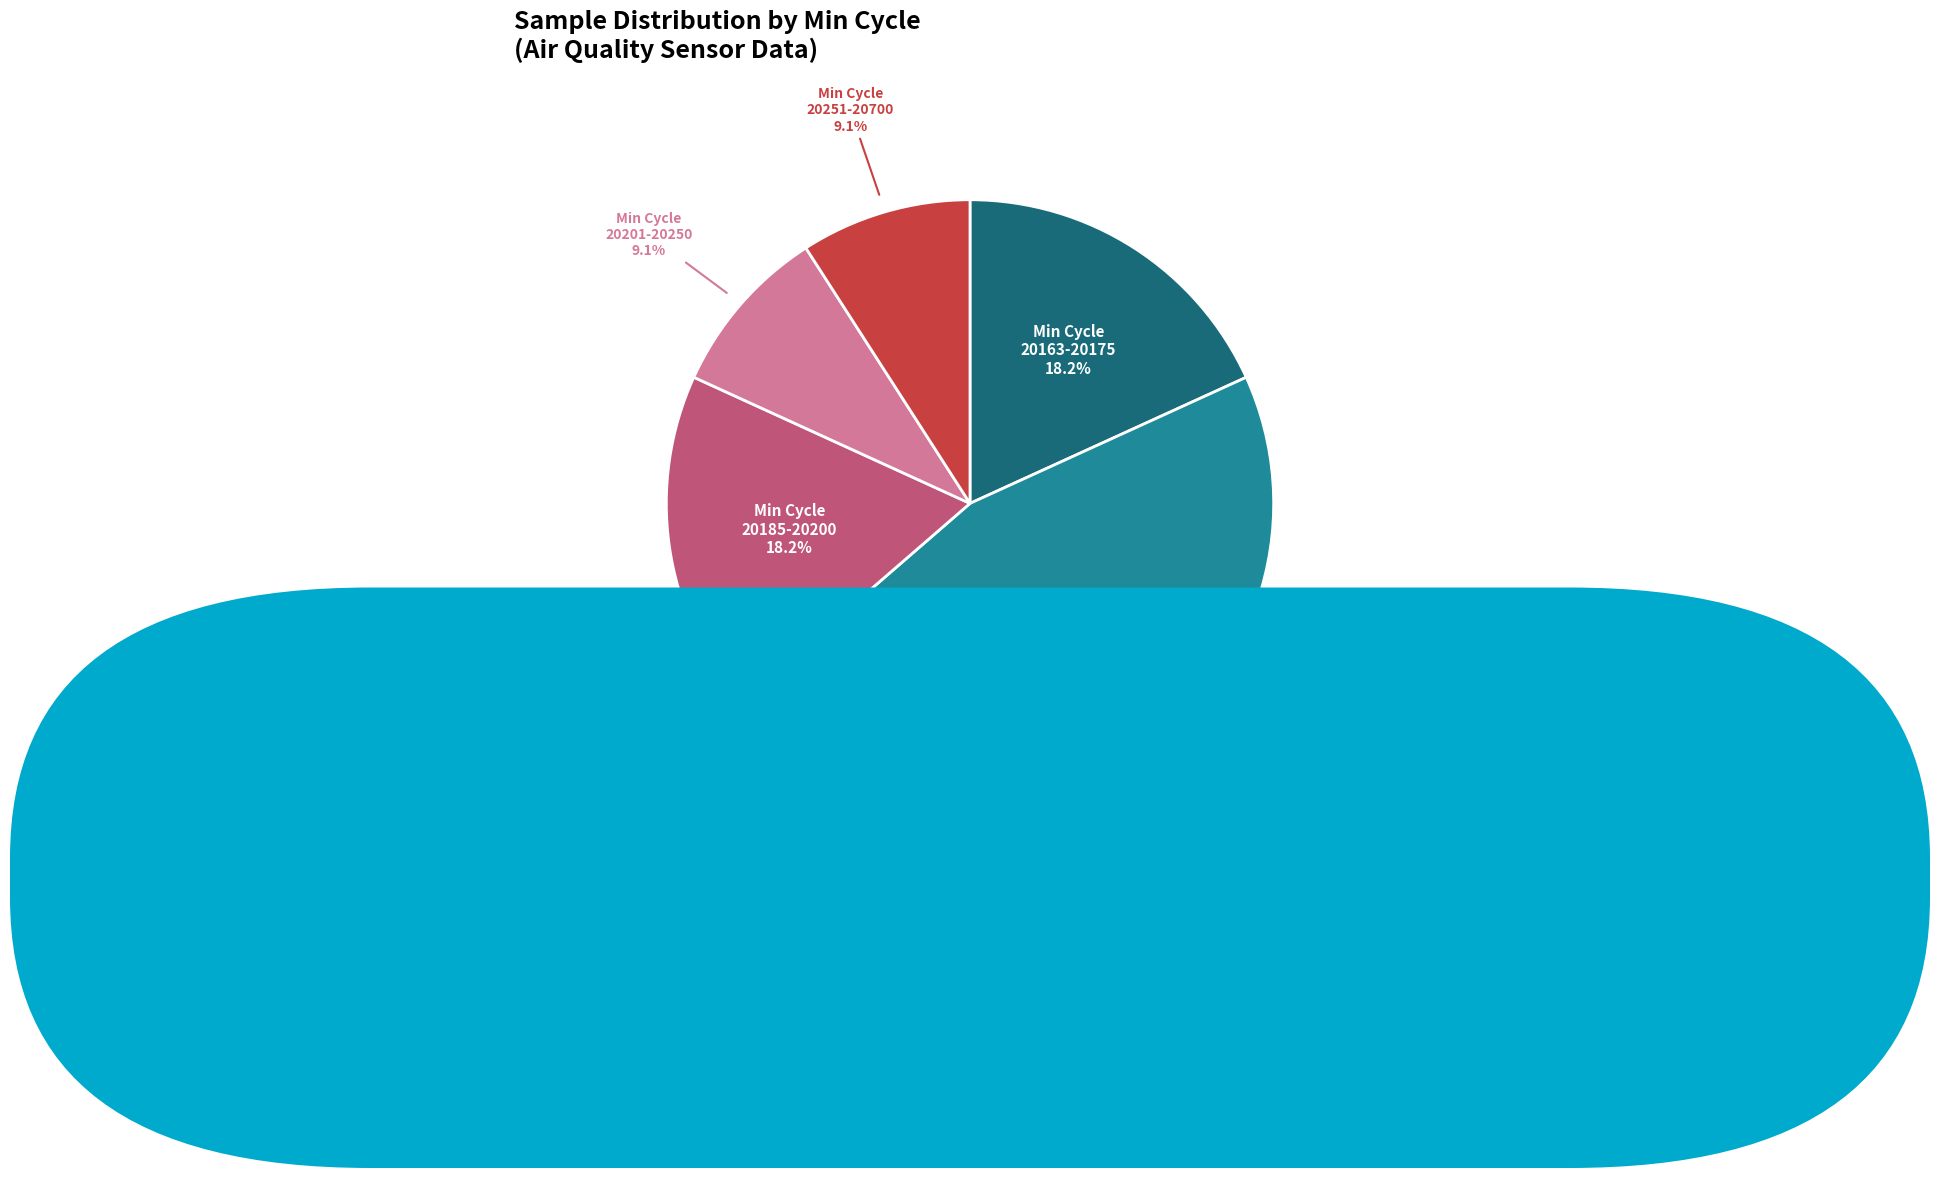

How many segments does this pie chart have?

5